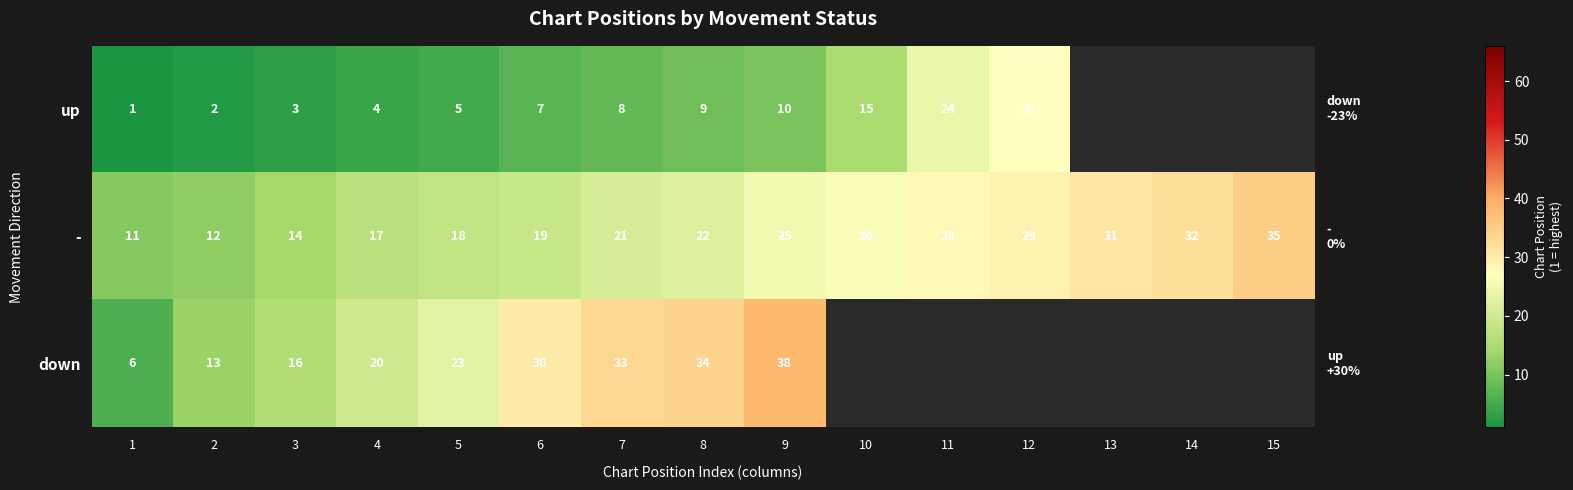

What is the minimum value shown in the chart?

1.0